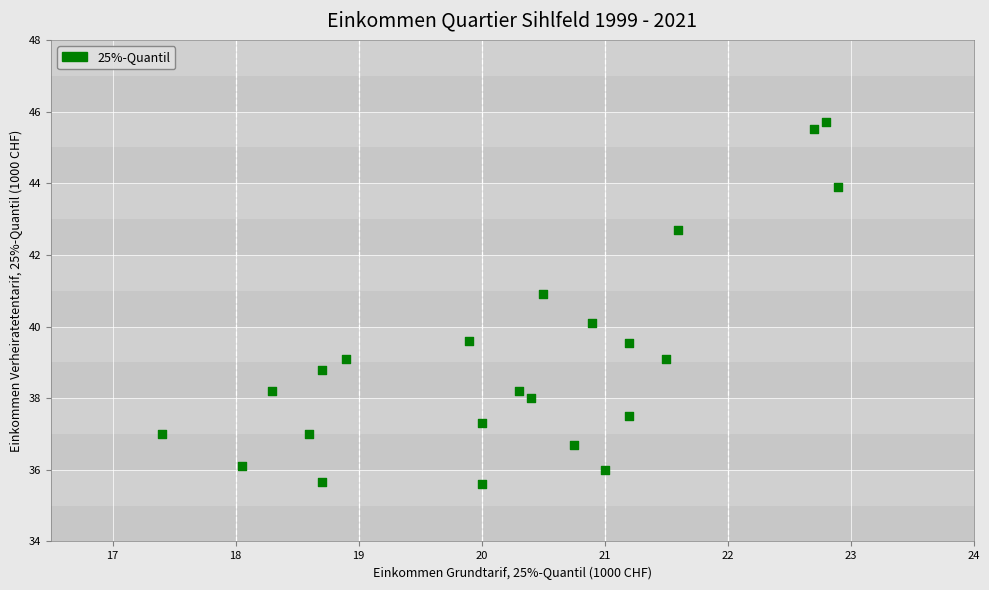

What is the range of Y values (max minus min)?

10.1